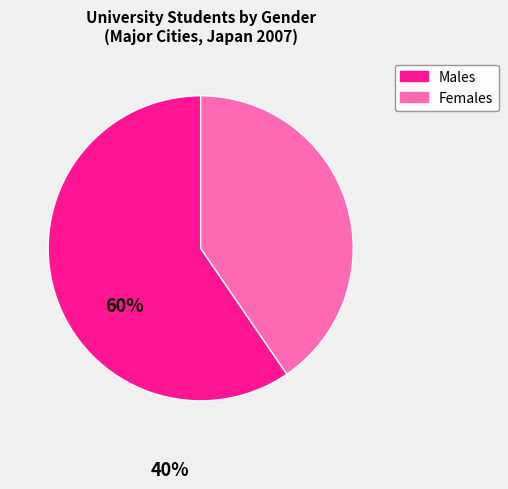

Rank the categories by value from highest to lowest.

Males, Females